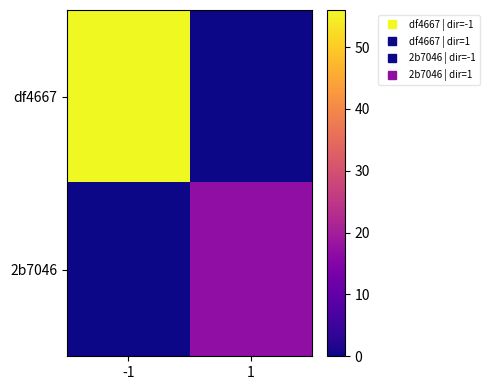

Which series has the largest total across all categories?

df4667